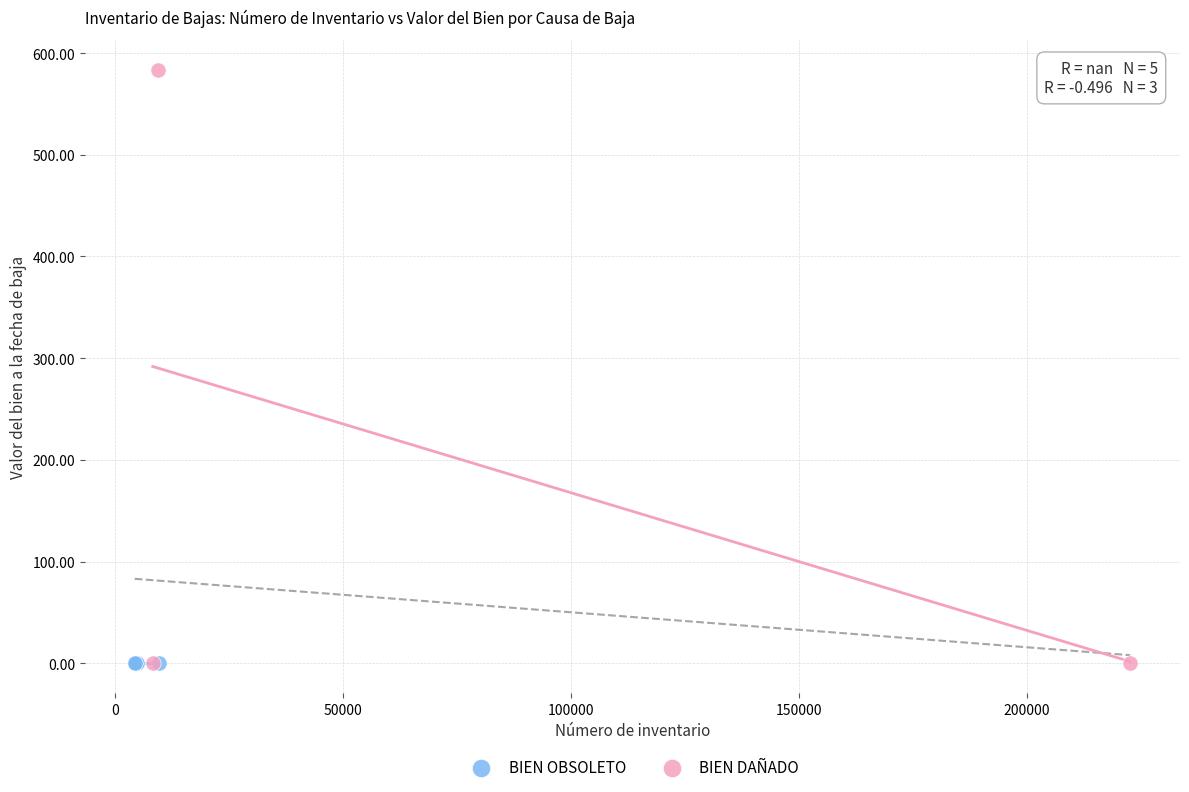

Which series contains the highest Y value?

BIEN DAÑADO